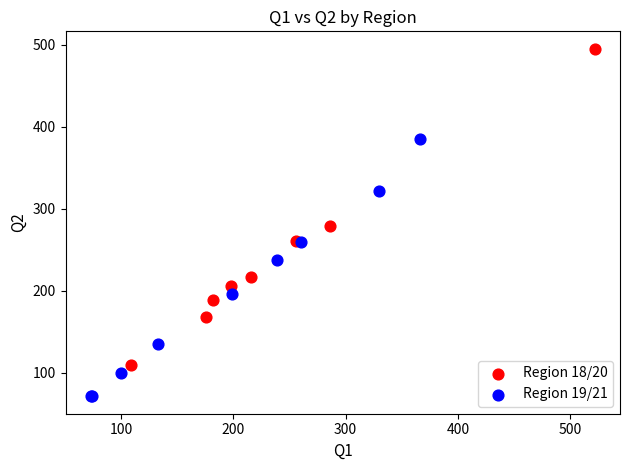

What are all the series names shown in the legend?

Region 18/20, Region 19/21